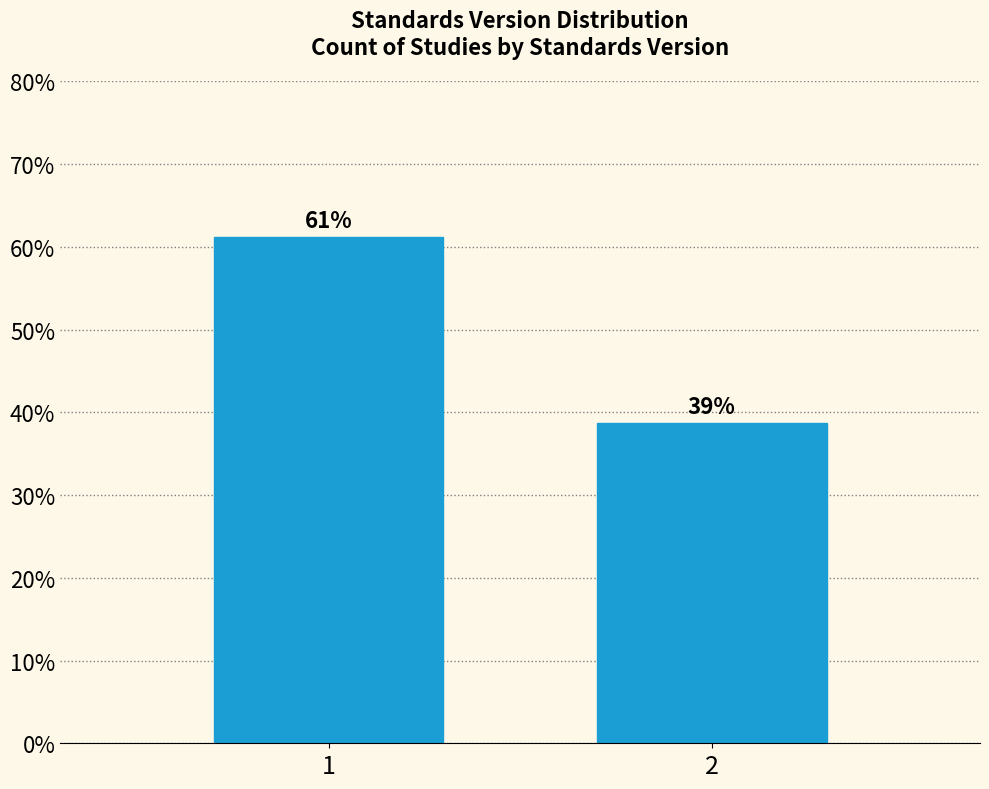

What is the ratio of the value at 1 to the value at 2?

1.6